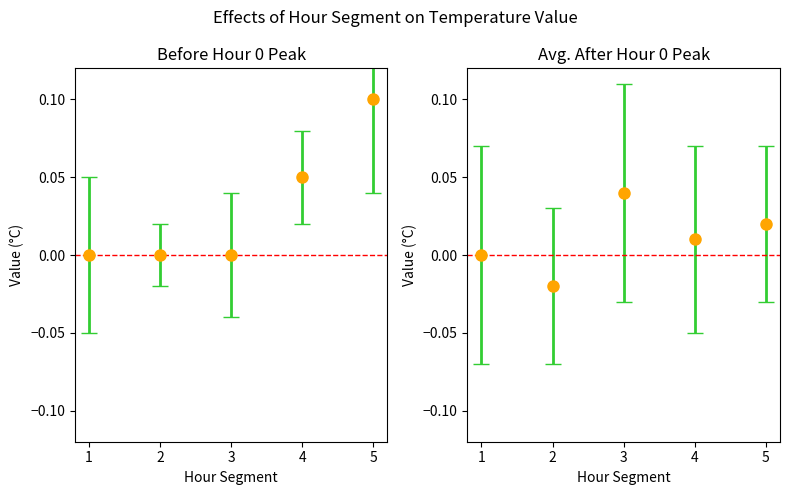

What is the difference between the maximum and minimum values in the mean_before series?

0.1